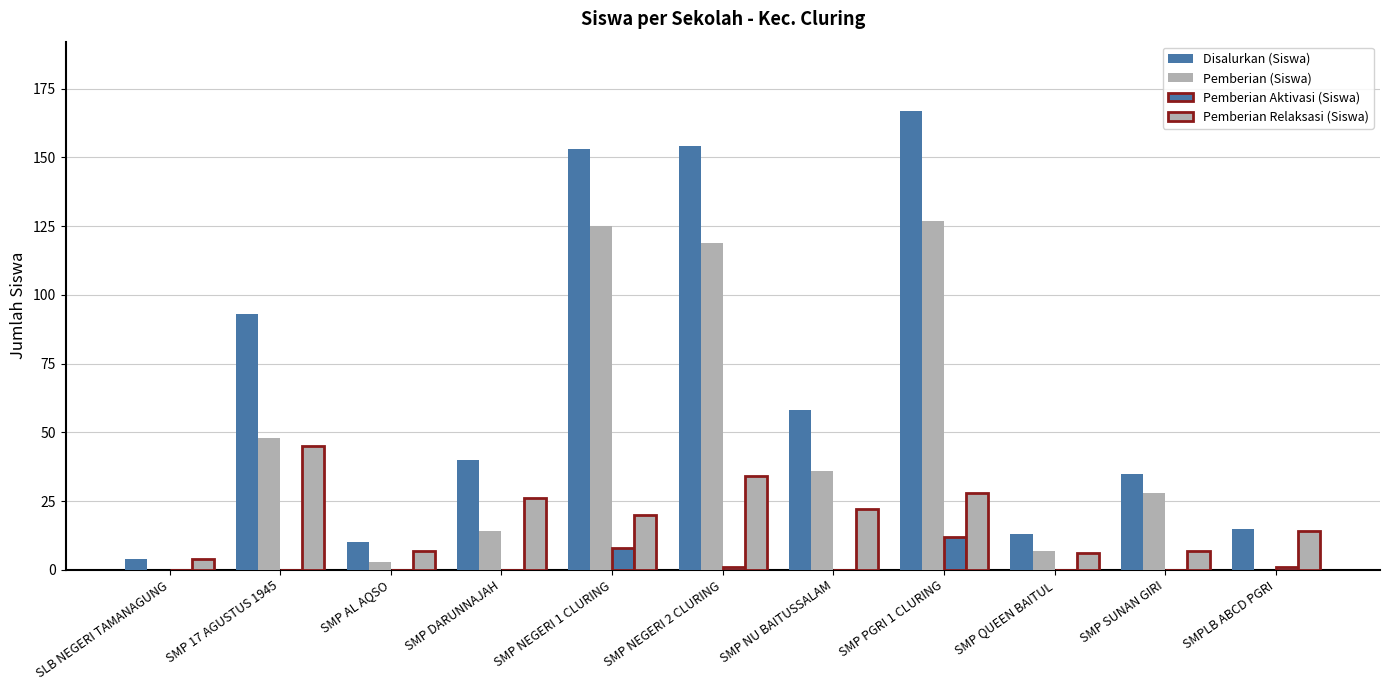

Which has a higher value, SMPLB ABCD PGRI or SMP AL AQSO?

SMPLB ABCD PGRI